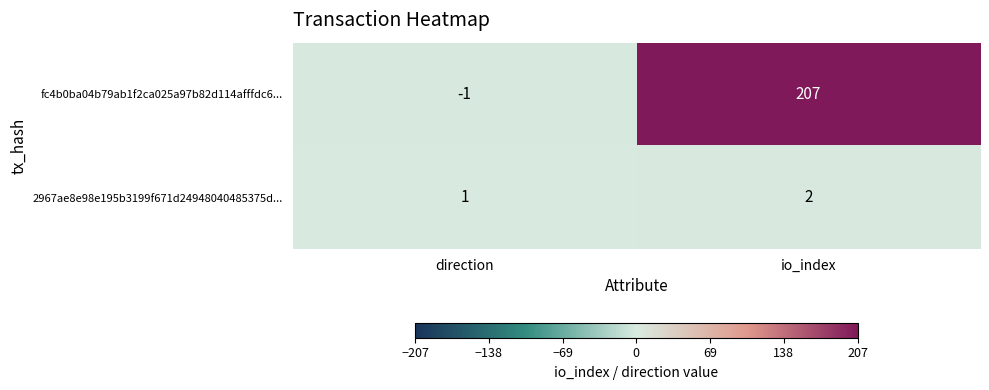

The value of fc4b0ba04b79ab1f2ca025a97b82d114afffdc6... at io_index is 207. True or false?

True